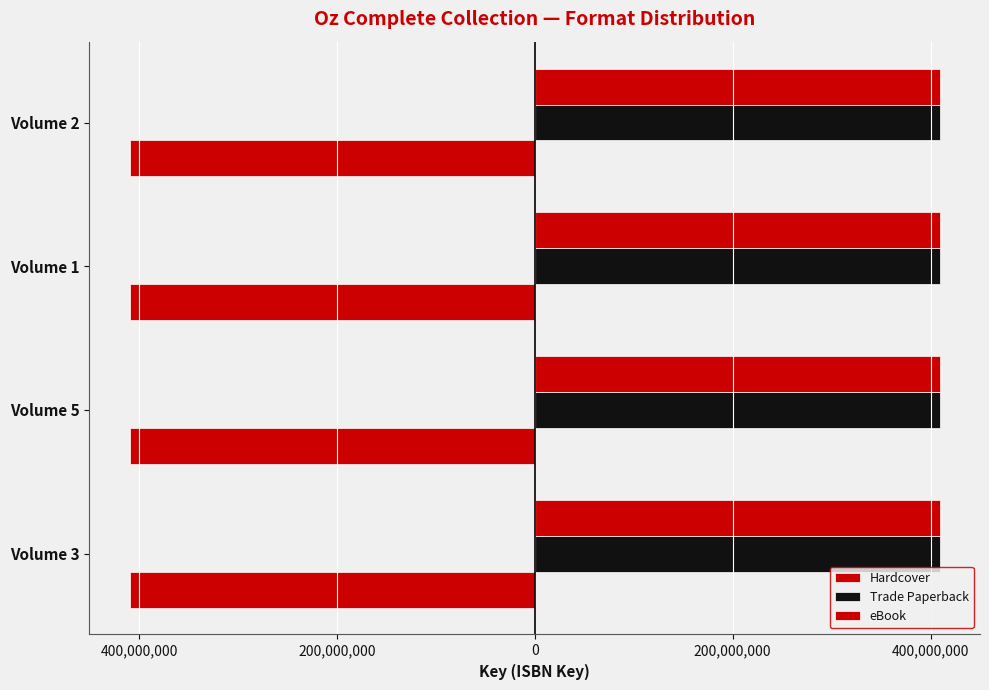

What is the value of the Trade Paperback bar at the 3rd from the left?

409101367